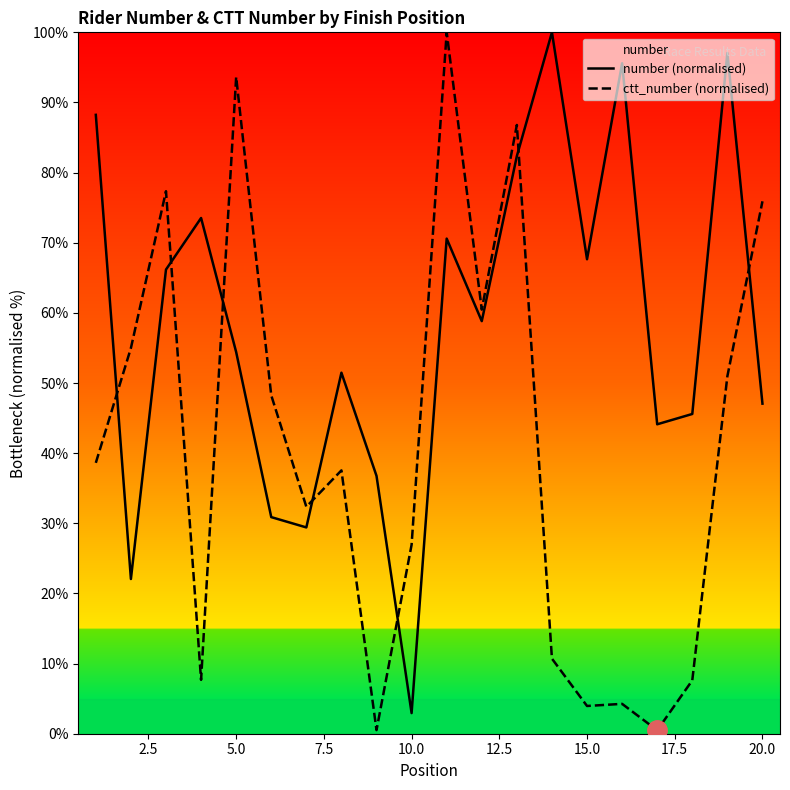

What is the maximum value shown in the chart?

100.0